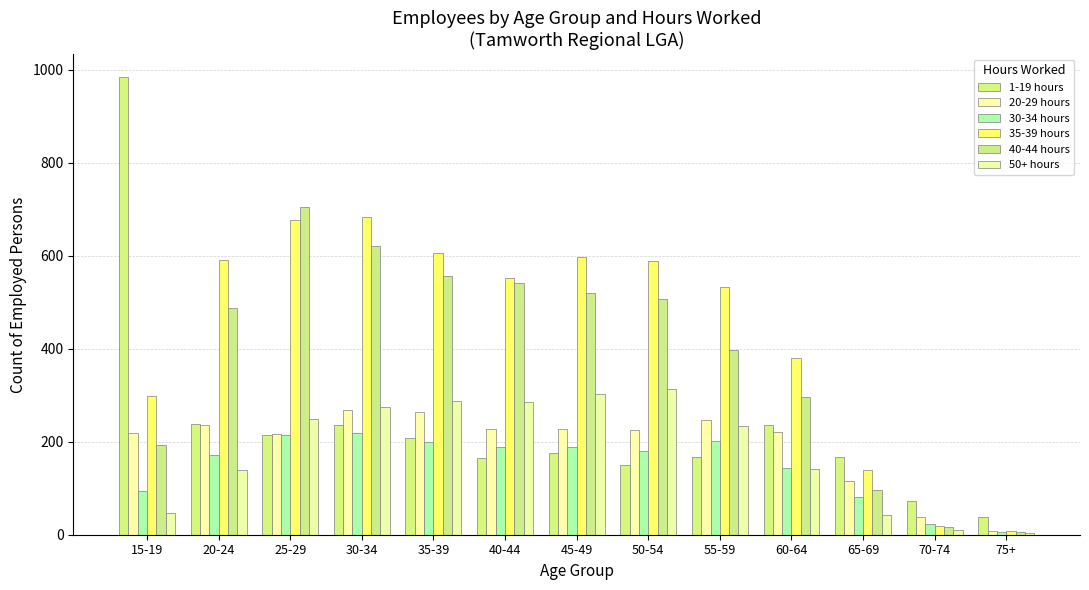

Which series has the largest total across all categories?

35-39 hours